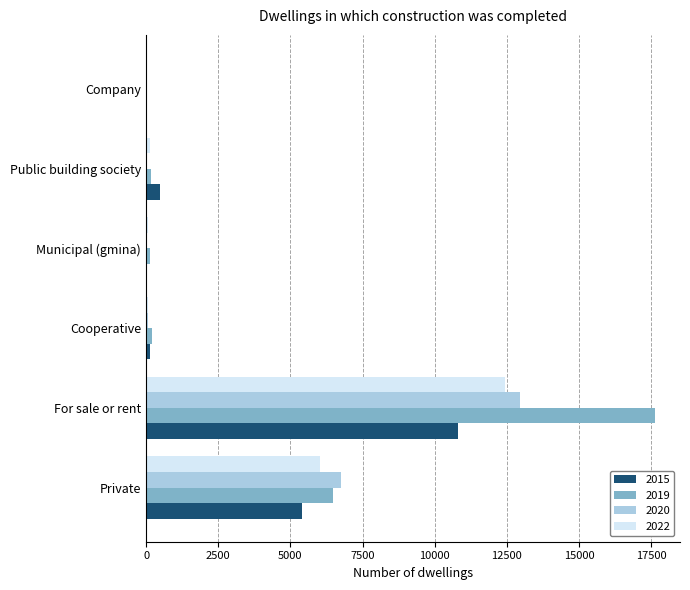

What is the highest value of the 2015 series?

10810